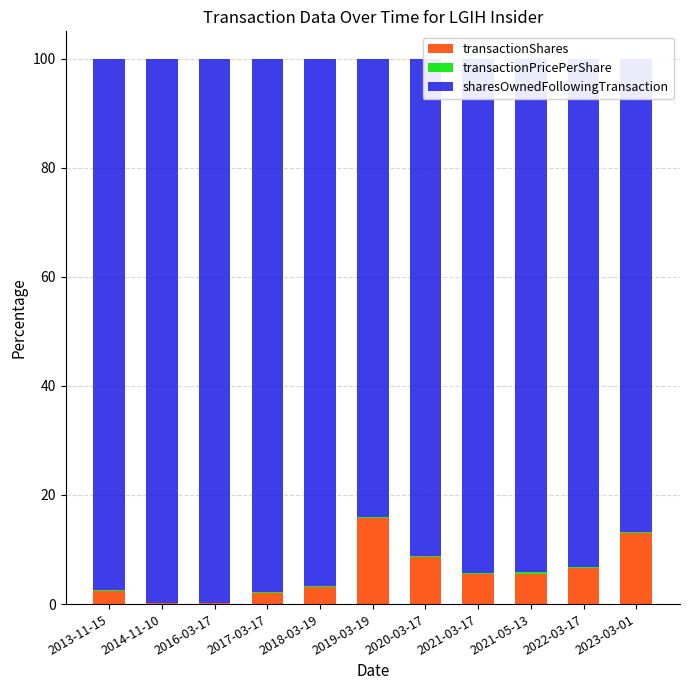

What is the sum of all transactionShares values?

63.4